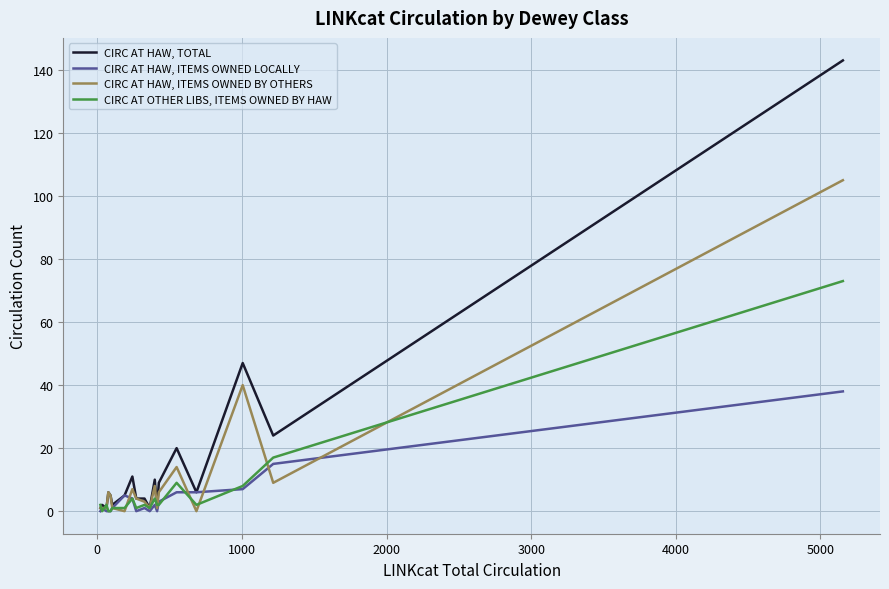

True or false: CIRC AT OTHER LIBS, ITEMS OWNED BY HAW has more than 2 interior local peaks.

True